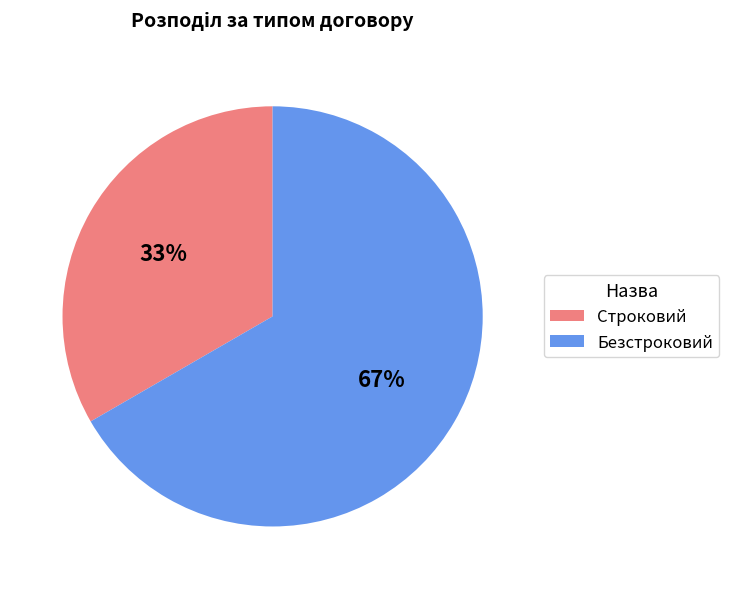

What is the smallest slice in the pie chart?

Строковий